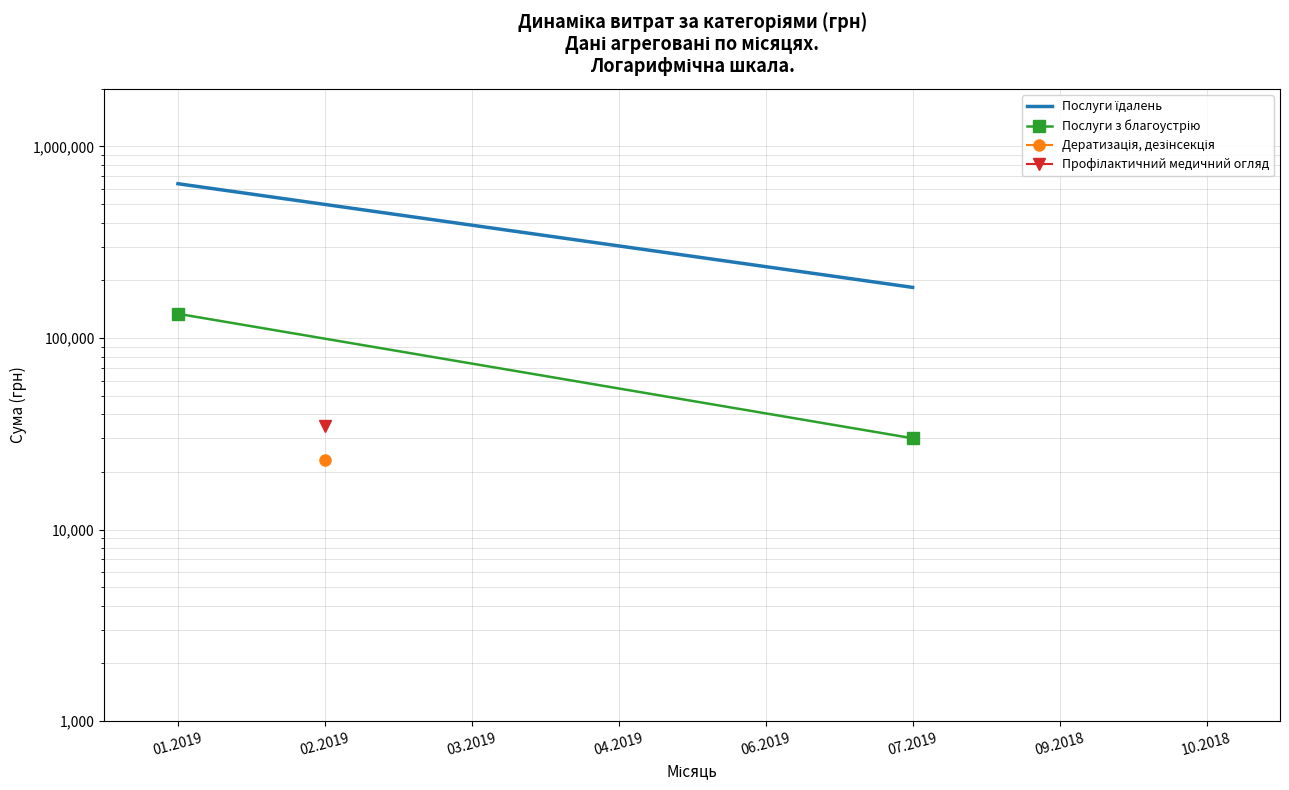

Where does the Послуги їдалень series first go above 639179?

01.2019